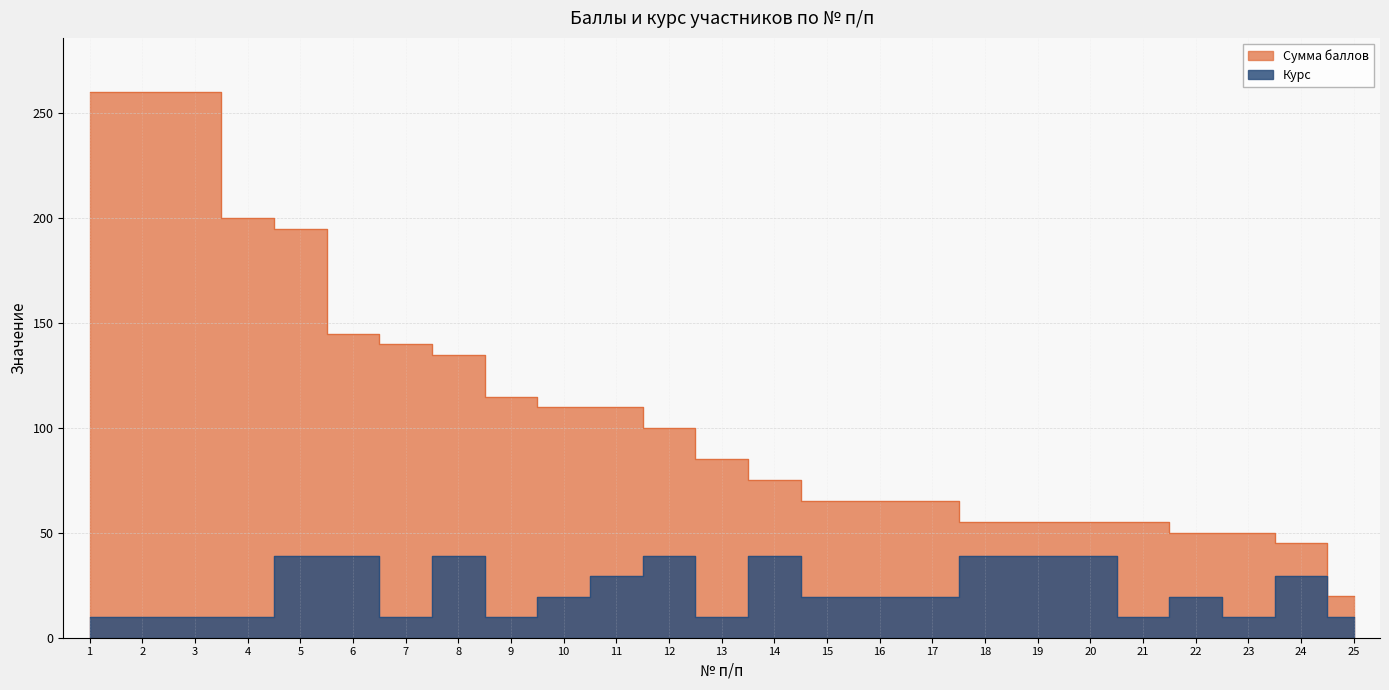

Rank the series by their average value, from highest to lowest.

Сумма баллов, Курс